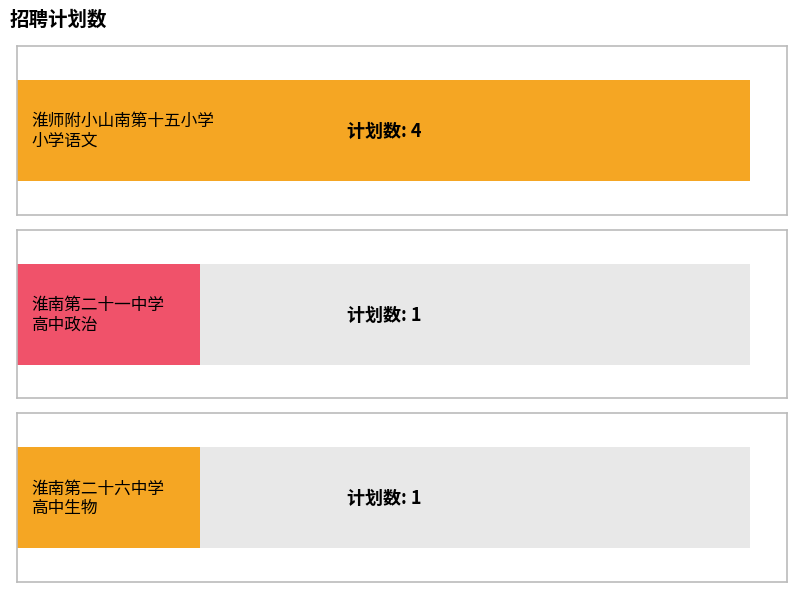

What is the value of the 3rd bar from the left?

1